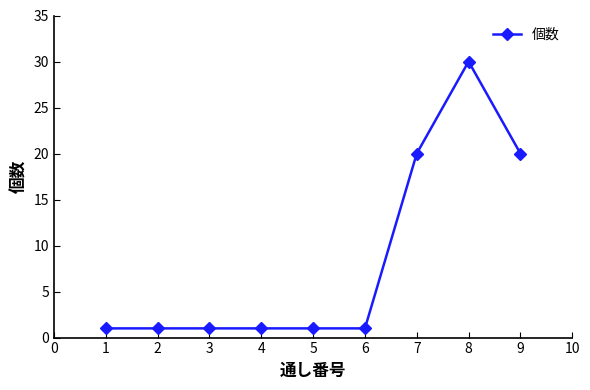

What is the value of the 9th point from the left?

20